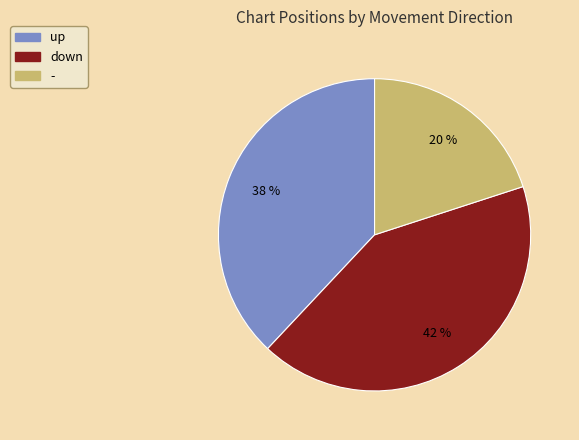

Which category has the biggest portion of the pie?

down